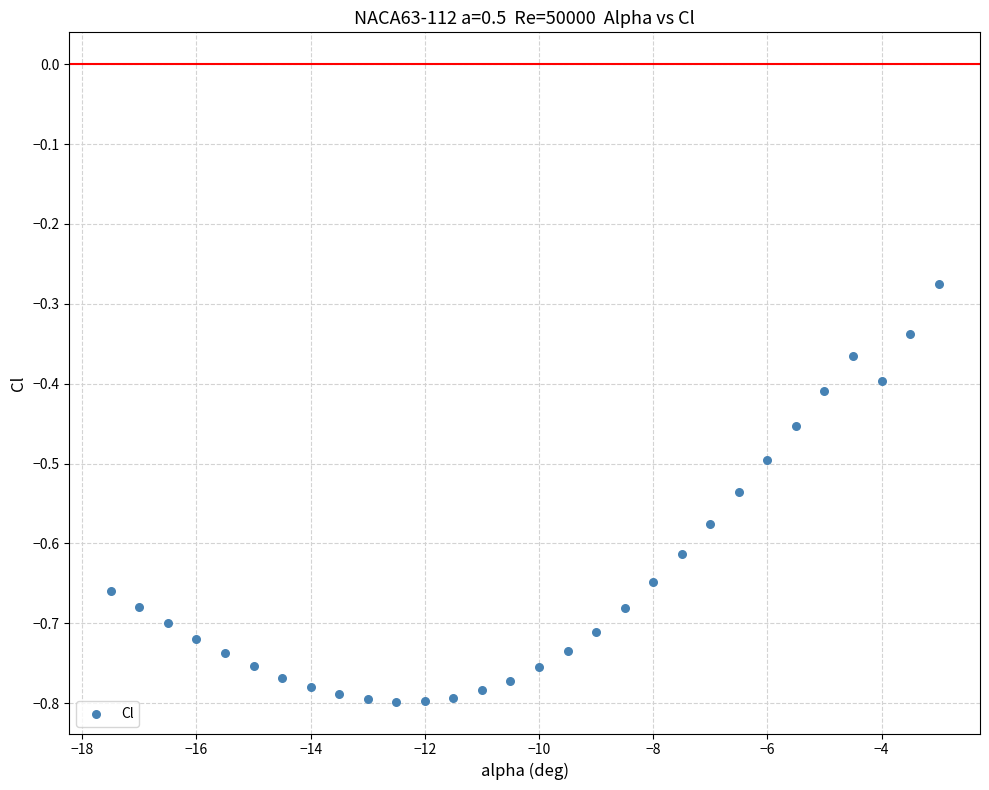

What is the range of Y values (max minus min)?

0.5